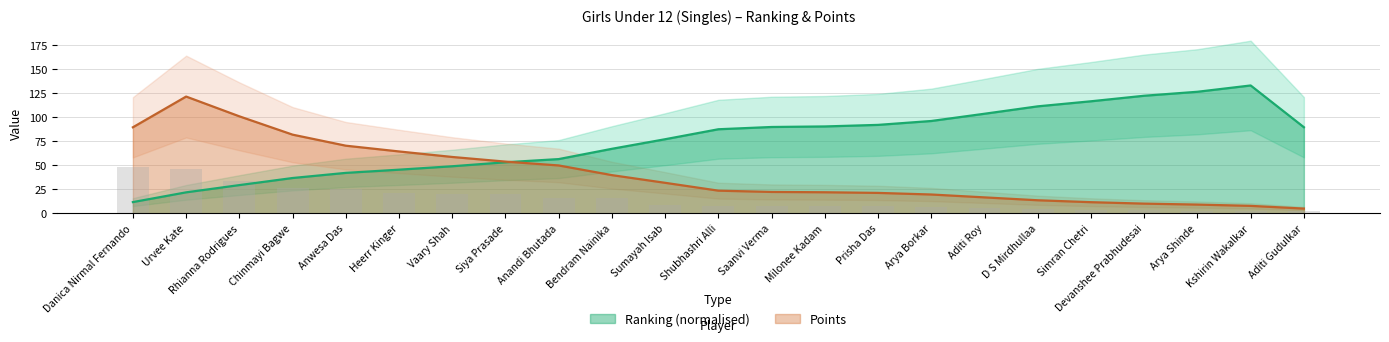

Which category has the highest value in the Ranking (normalised) series?

Kshirin Wakalkar